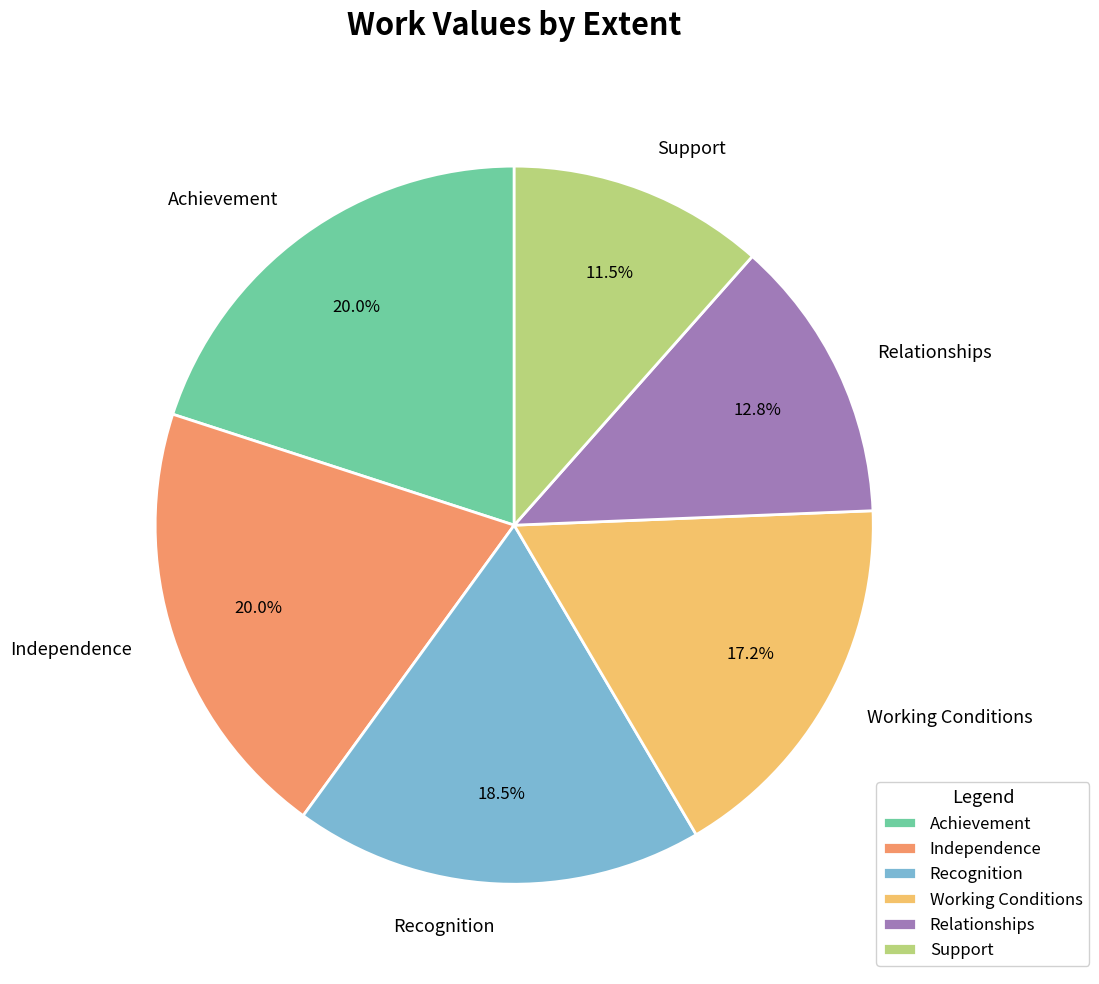

How many slices are in this pie chart?

6